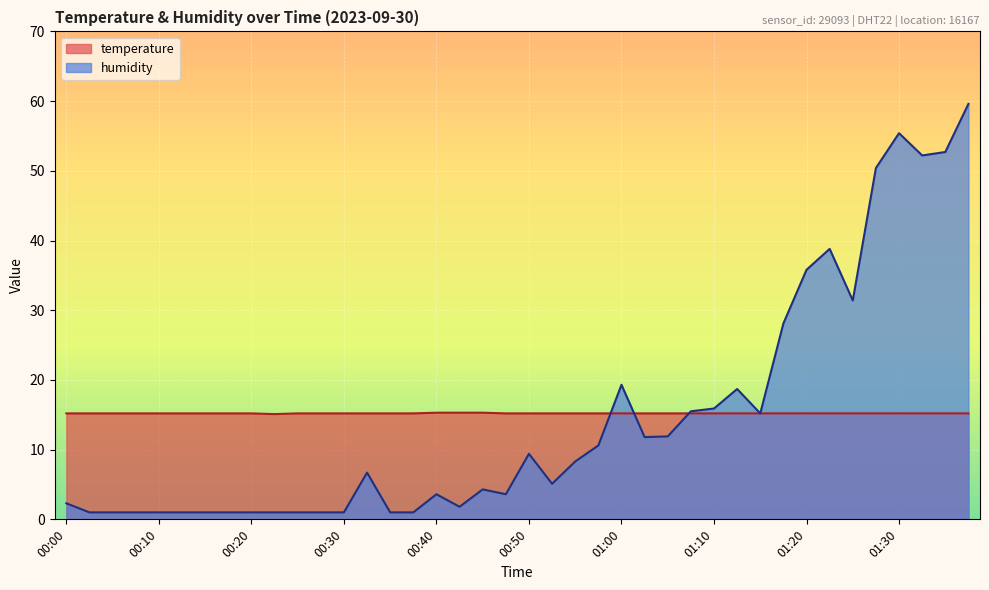

What is the approximate value of humidity at 00:15?

1.0